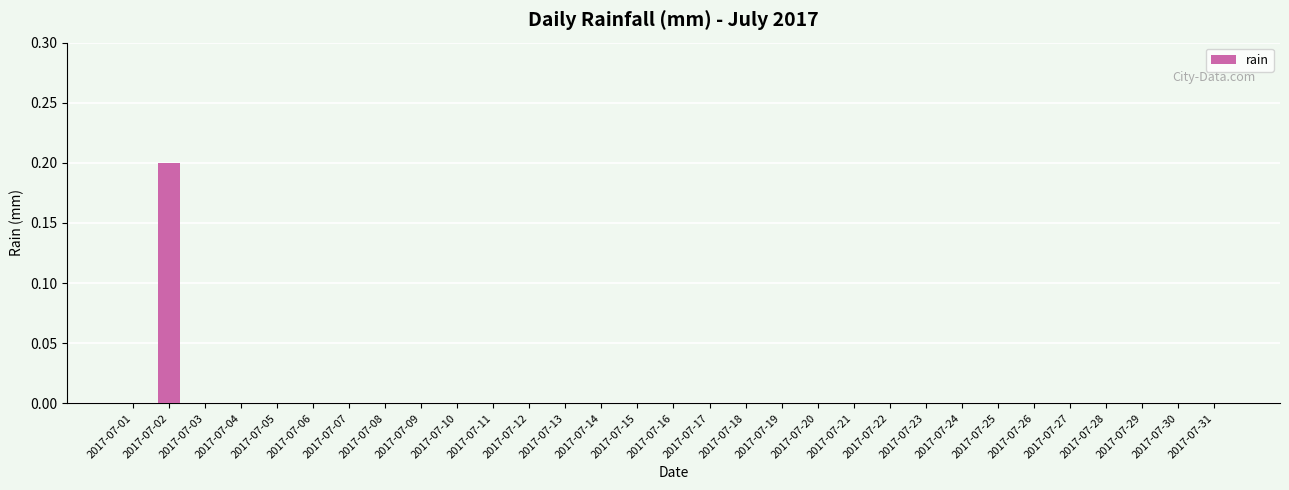

Reading right to left, list all the values displayed in this chart.

0.0	0.0	0.0	0.0	0.0	0.0	0.0	0.0	0.0	0.0	0.0	0.0	0.0	0.0	0.0	0.0	0.0	0.0	0.0	0.0	0.0	0.0	0.0	0.0	0.0	0.0	0.0	0.0	0.0	0.2	0.0